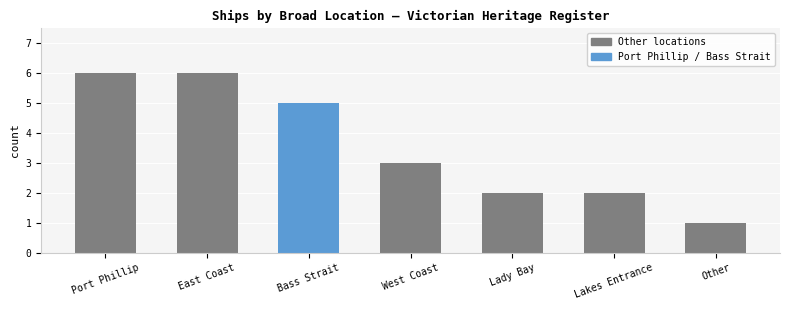

What is the difference between the maximum and second lowest values?

4